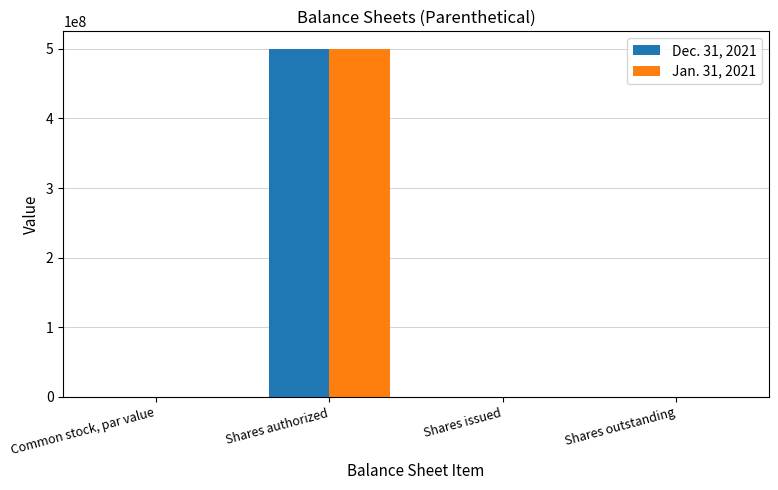

Does the chart contain stacked bars?

No